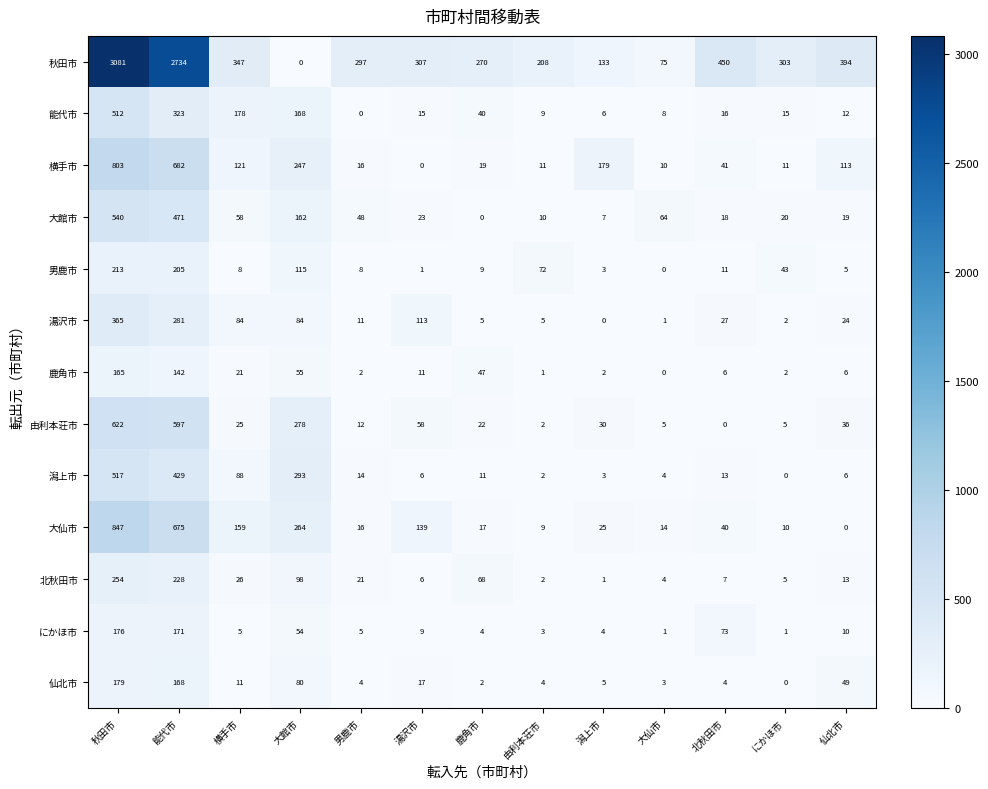

The value of 北秋田市 at 北秋田市 is 7. True or false?

True